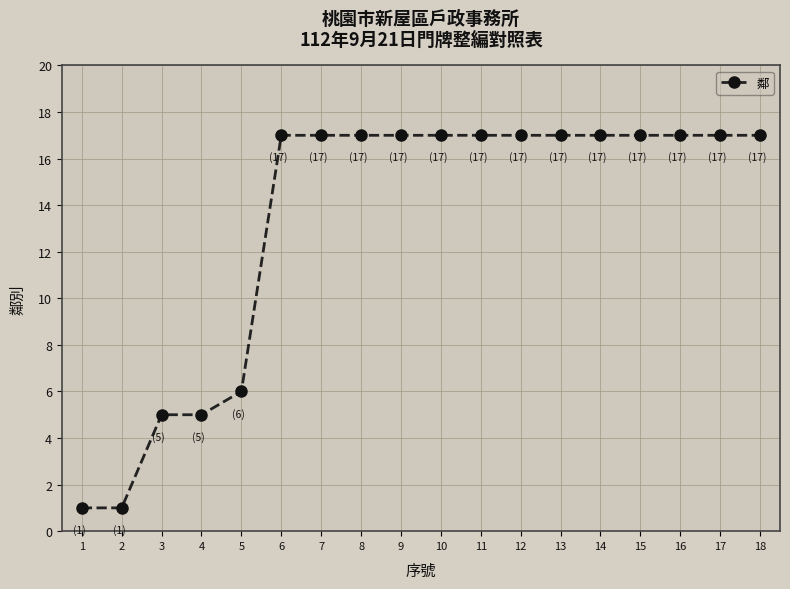

What is the value of the 18th point from the left?

17